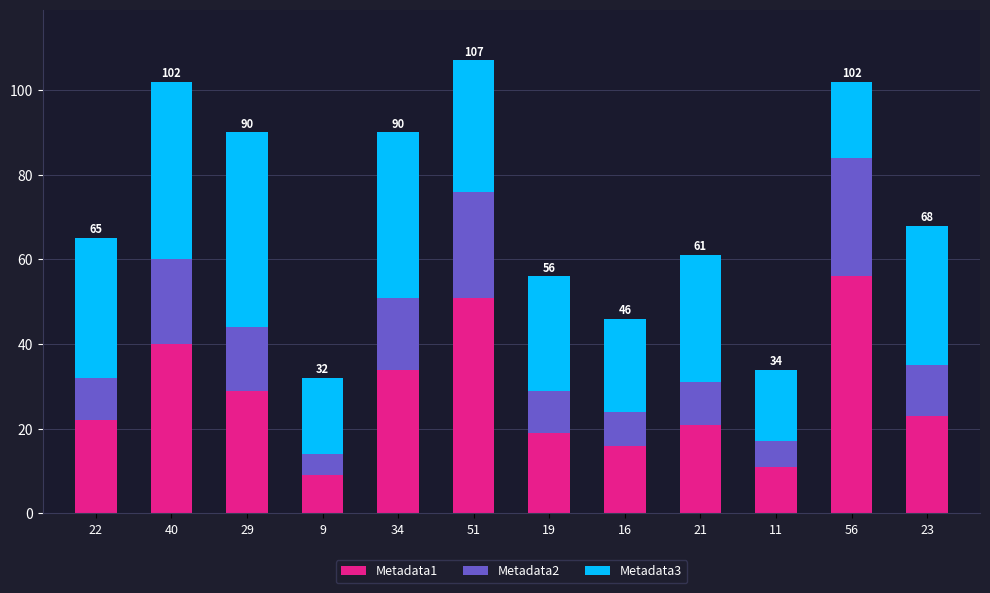

What is the average value of the Metadata1 series?

28